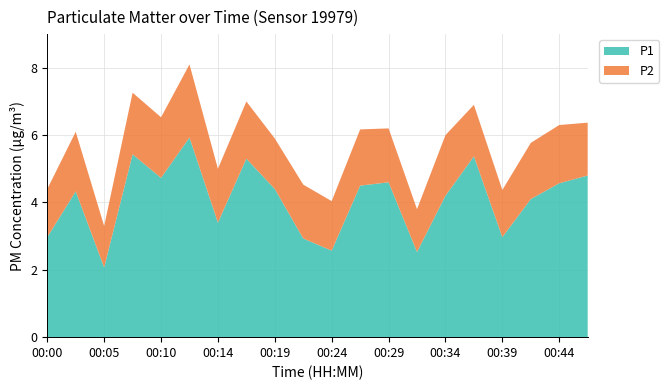

Reading left to right, list all the values displayed in this chart.

P1: 00:00=3.0	00:02=4.3	00:05=2.1	00:07=5.4	00:10=4.7	00:12=5.9	00:14=3.4	00:17=5.3	00:19=4.4	00:22=2.9	00:24=2.6	00:27=4.5	00:29=4.6	00:31=2.5	00:34=4.2	00:36=5.4	00:39=3.0	00:41=4.1	00:44=4.6	00:46=4.8
P2: 00:00=1.4	00:02=1.8	00:05=1.2	00:07=1.8	00:10=1.8	00:12=2.2	00:14=1.6	00:17=1.7	00:19=1.5	00:22=1.6	00:24=1.5	00:27=1.7	00:29=1.6	00:31=1.3	00:34=1.8	00:36=1.5	00:39=1.4	00:41=1.7	00:44=1.7	00:46=1.6